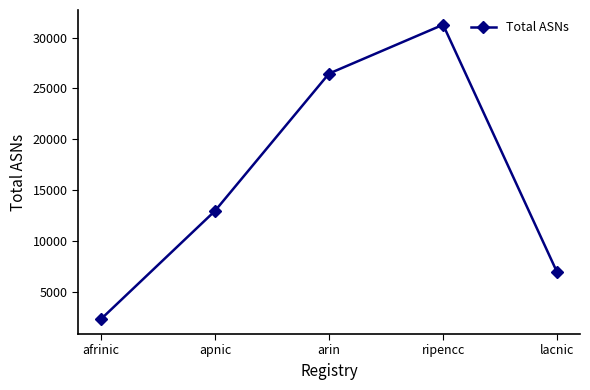

What is the change in value from arin to lacnic?

-19542